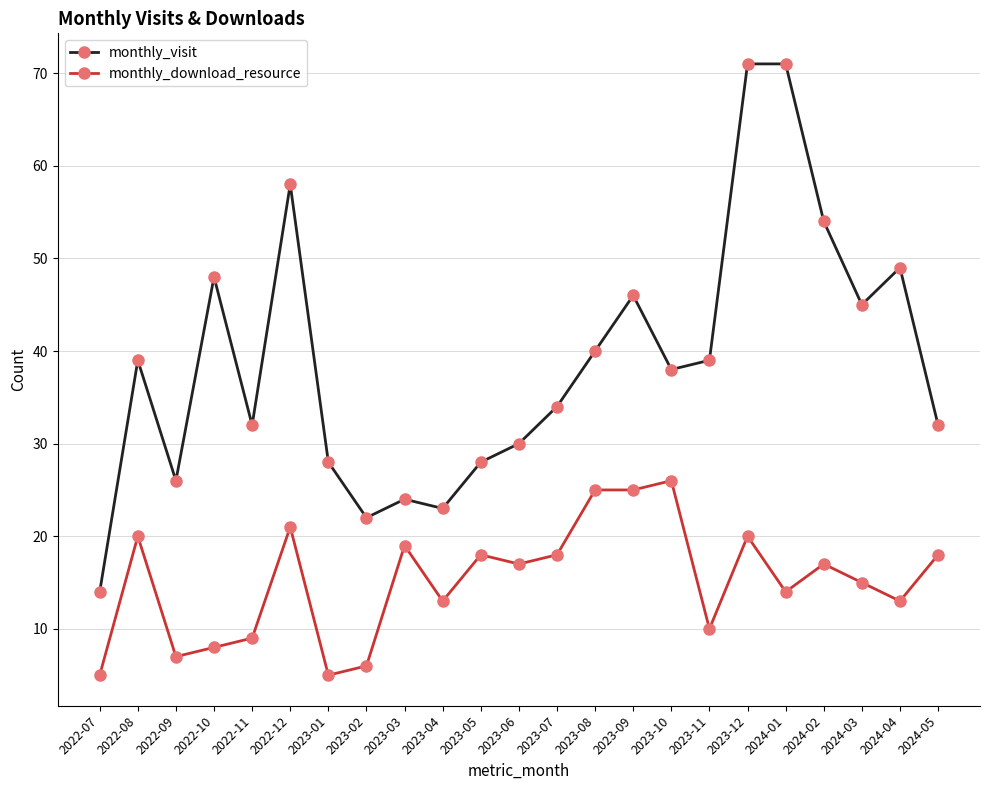

Where does the monthly_visit series first go above 38?

2022-08